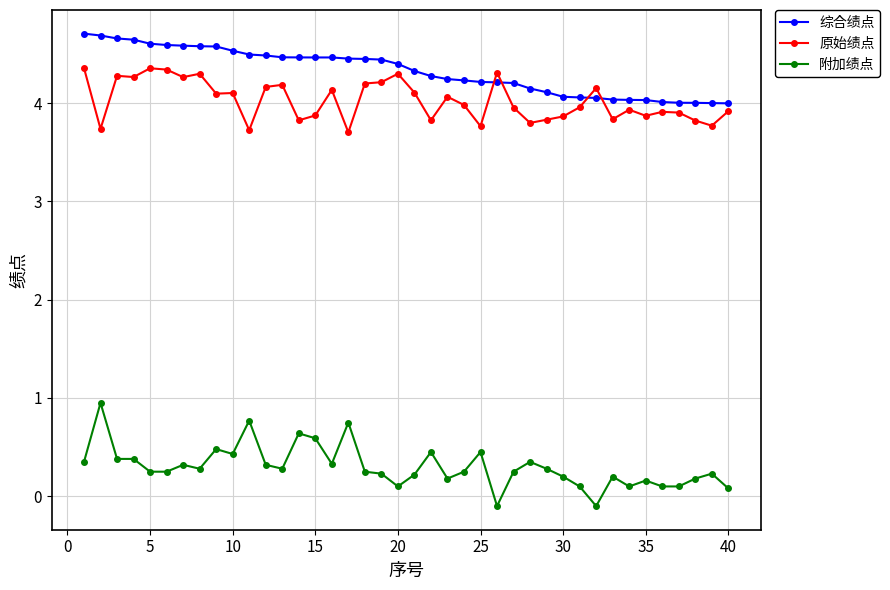

True or false: 原始绩点 has more than 2 points higher than both neighbors.

True